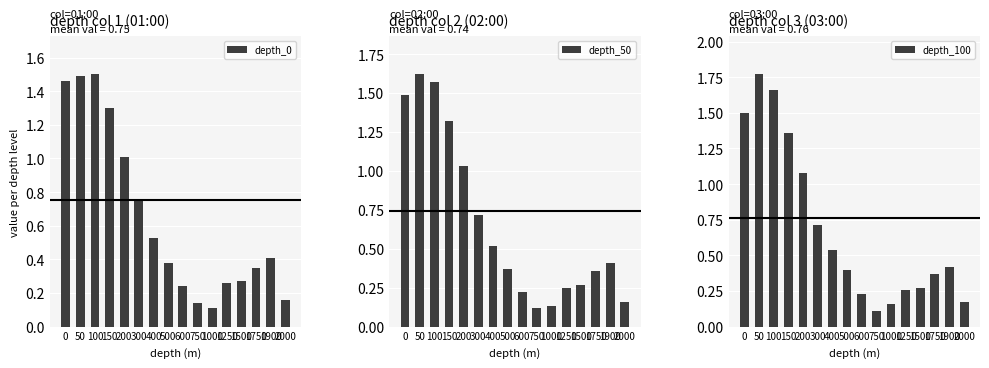

What is the minimum value for depth_0?

0.1